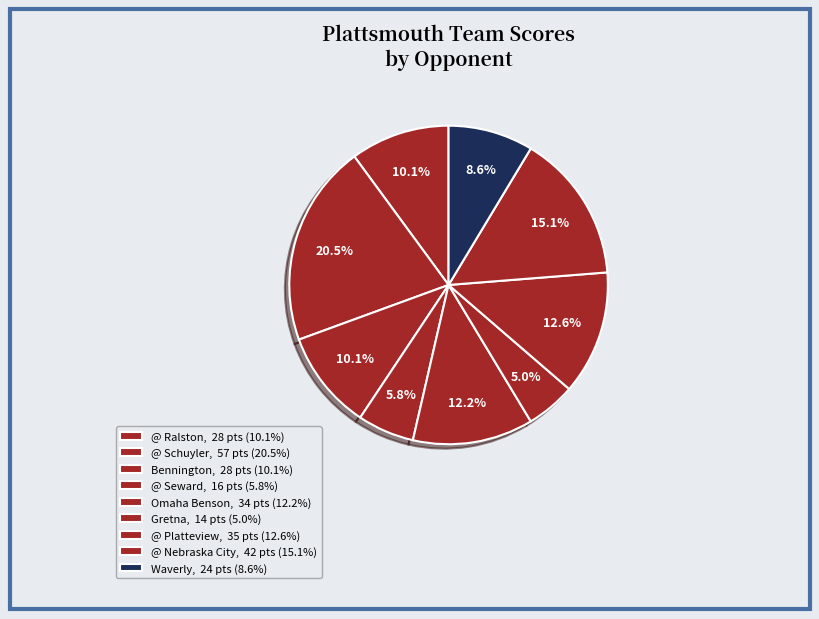

Does Gretna account for over 50% of the chart?

No